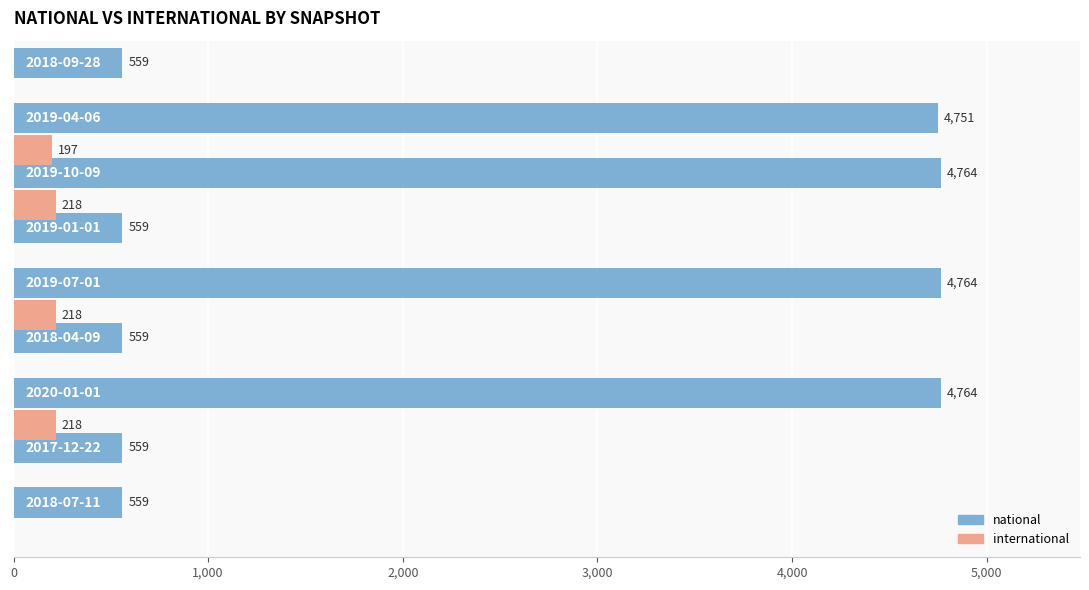

What are all the series names shown in the legend?

national, international